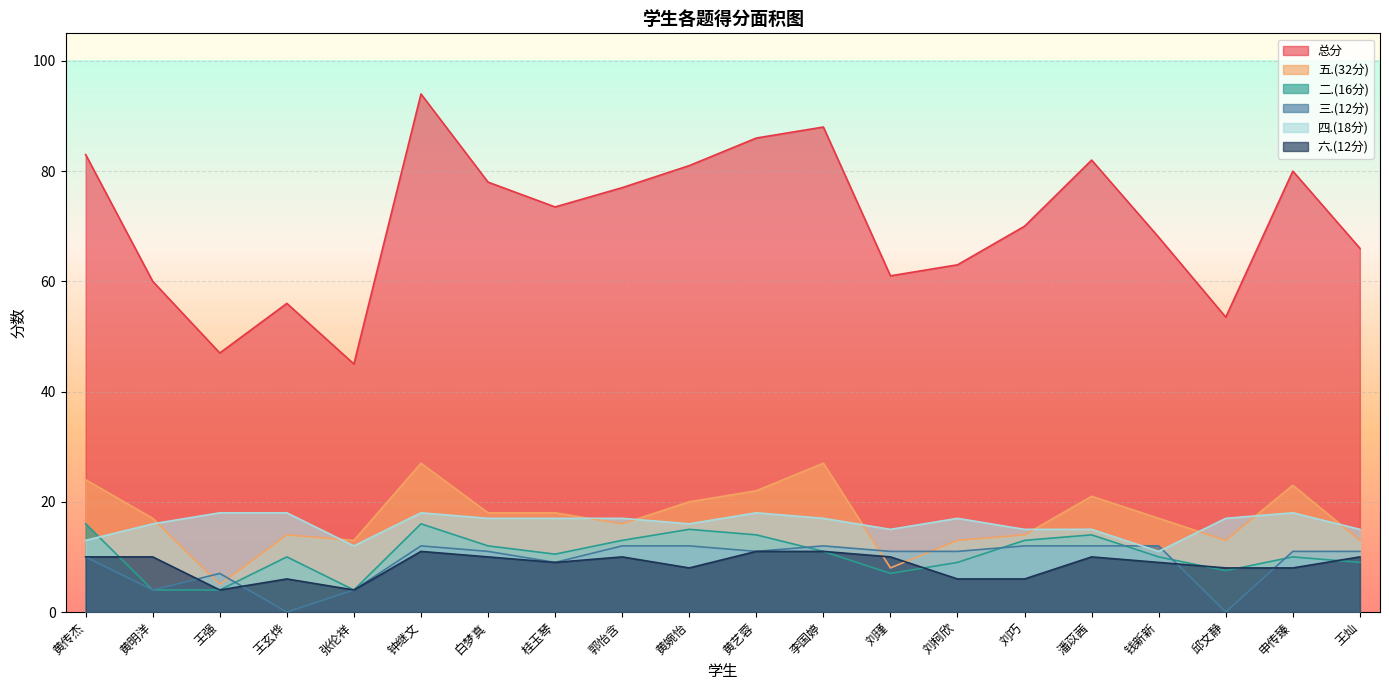

Which series changed the most between 钟继文 and 刘巧?

总分